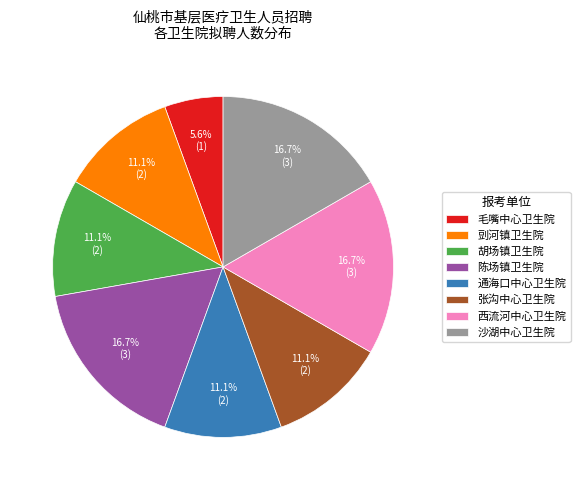

Count the number of slices in the pie.

8